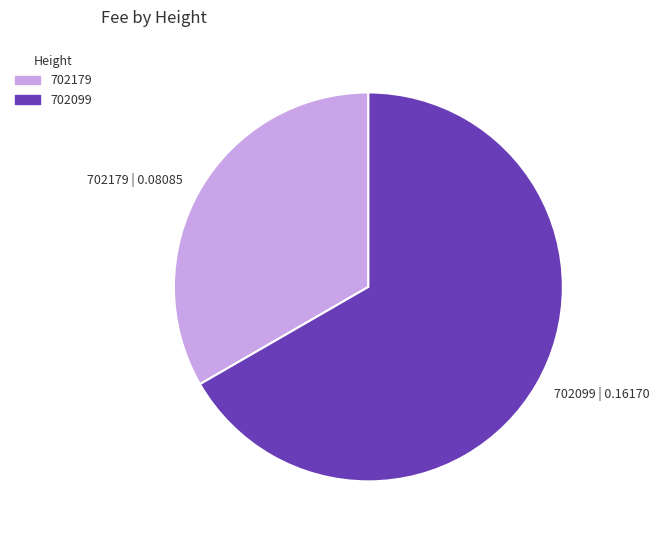

True or false: 702099 | 0.16170 accounts for 67% of the total.

True